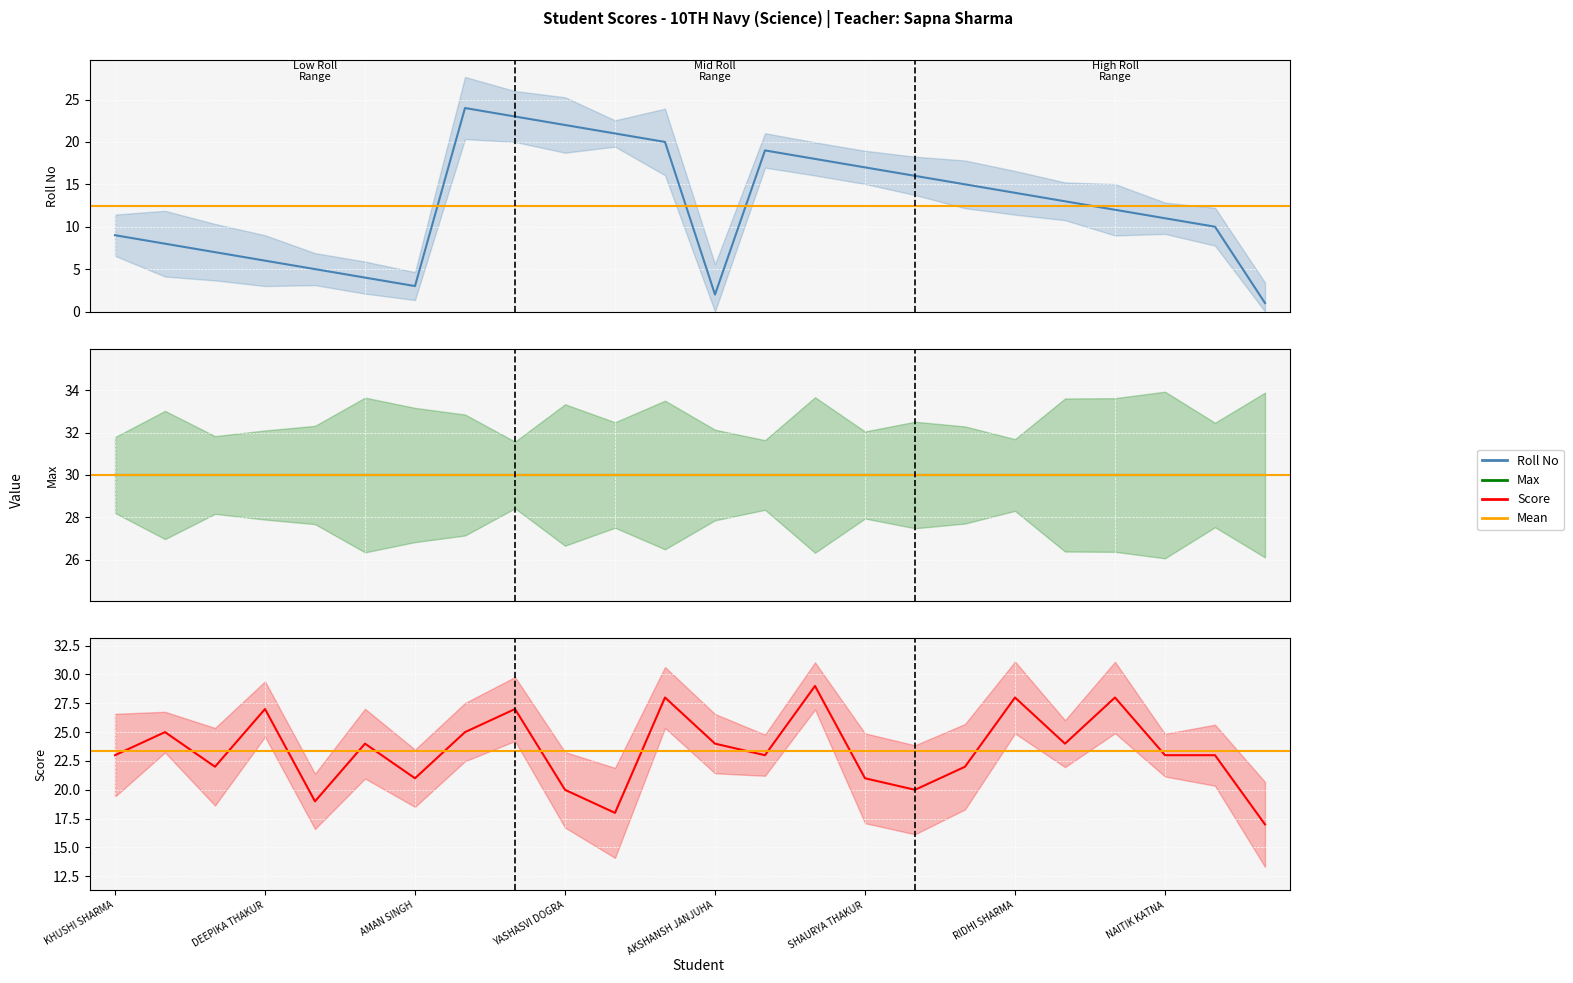

Reading left to right, transcribe all the data shown in this chart.

Roll No: KHUSHI SHARMA=9	KHUSHI=8	KARTIK DOGRA=7	DEEPIKA THAKUR=6	DHRUV SHARMA=5	APURVA SHARMA=4	AMAN SINGH=3	SHIVAM KUMAR=24	YOSHIT BARDHAN=23	YASHASVI DOGRA=22	SIDHARTH=21	SHOURYA SHARMA=20	AKSHANSH JANJUHA=2	SHIVANSH SHARMA=19	SHIVAM CHANDEL=18	SHAURYA THAKUR=17	SAMIKSHA KUMARI=16	SAKSHAM SHARMA=15	RIDHI SHARMA=14	RAGHAV SHARMA=13	PRATIGYA=12	NAITIK KATNA=11	KSHITIJ BHANDARI=10	ABHAY THAKUR=1
Score: KHUSHI SHARMA=23	KHUSHI=25	KARTIK DOGRA=22	DEEPIKA THAKUR=27	DHRUV SHARMA=19	APURVA SHARMA=24	AMAN SINGH=21	SHIVAM KUMAR=25	YOSHIT BARDHAN=27	YASHASVI DOGRA=20	SIDHARTH=18	SHOURYA SHARMA=28	AKSHANSH JANJUHA=24	SHIVANSH SHARMA=23	SHIVAM CHANDEL=29	SHAURYA THAKUR=21	SAMIKSHA KUMARI=20	SAKSHAM SHARMA=22	RIDHI SHARMA=28	RAGHAV SHARMA=24	PRATIGYA=28	NAITIK KATNA=23	KSHITIJ BHANDARI=23	ABHAY THAKUR=17